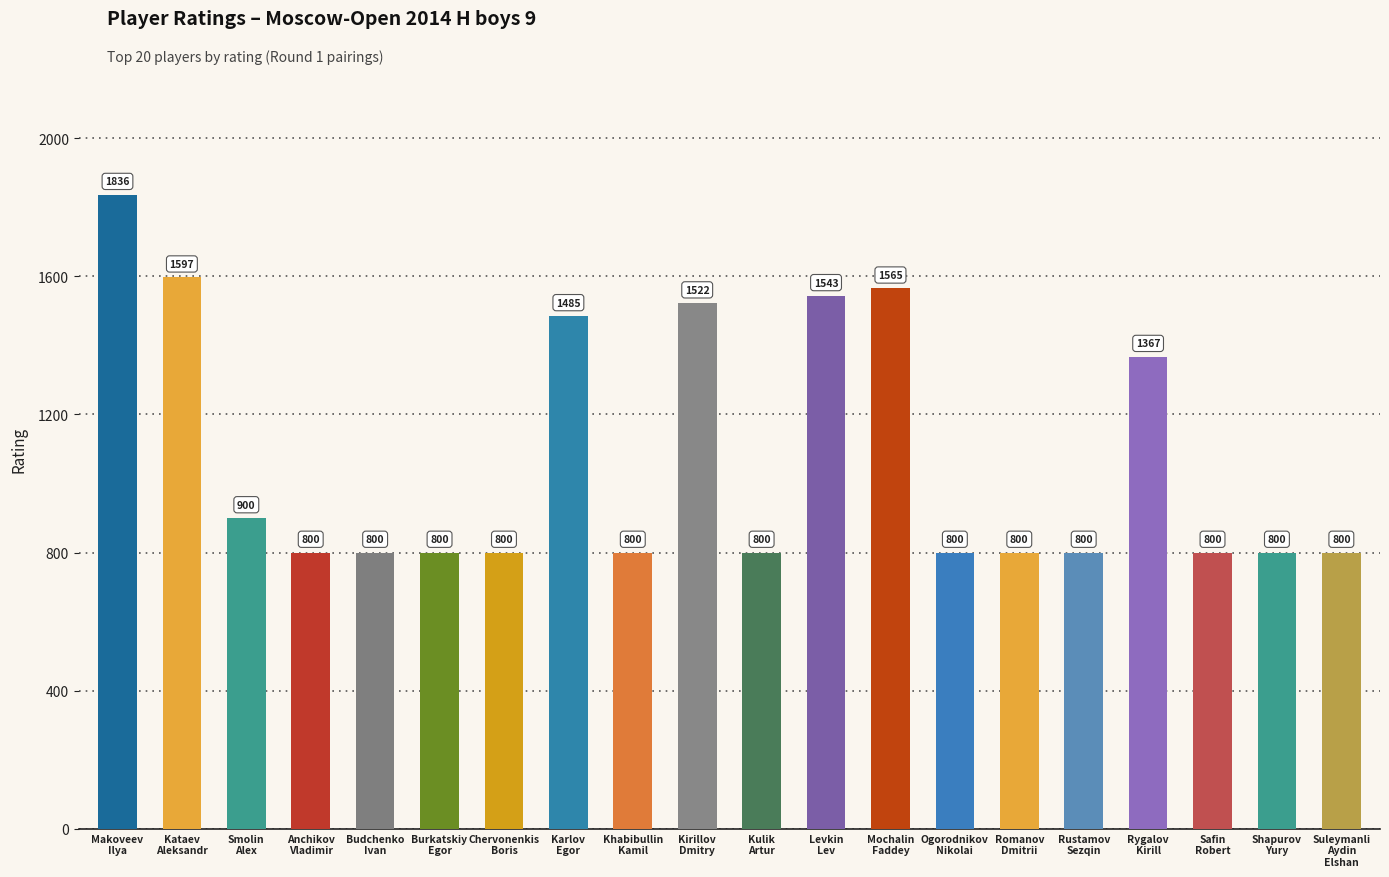

Count the number of categories in the chart.

20